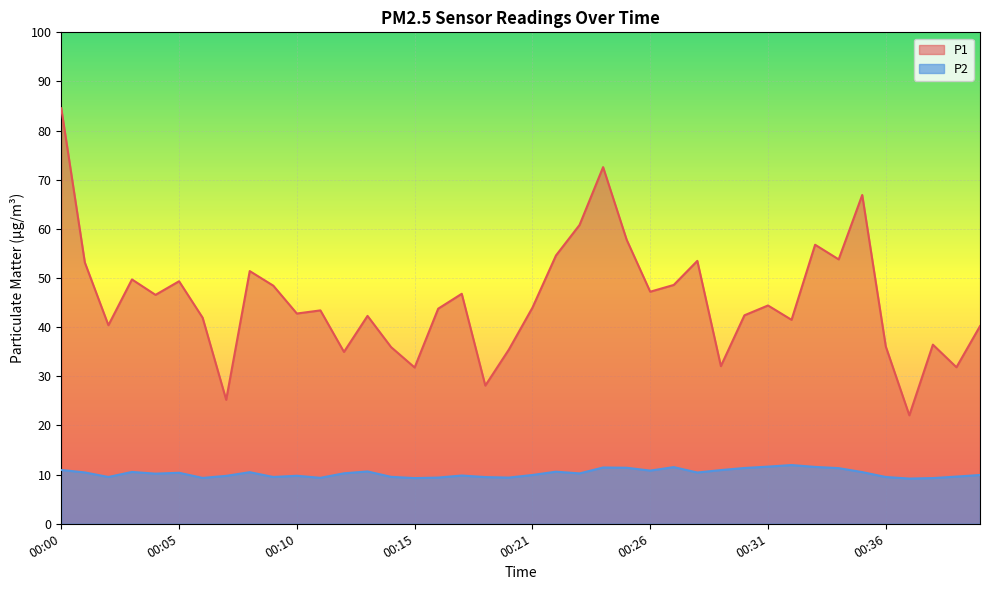

How many data points in P2 are less than 10?

18